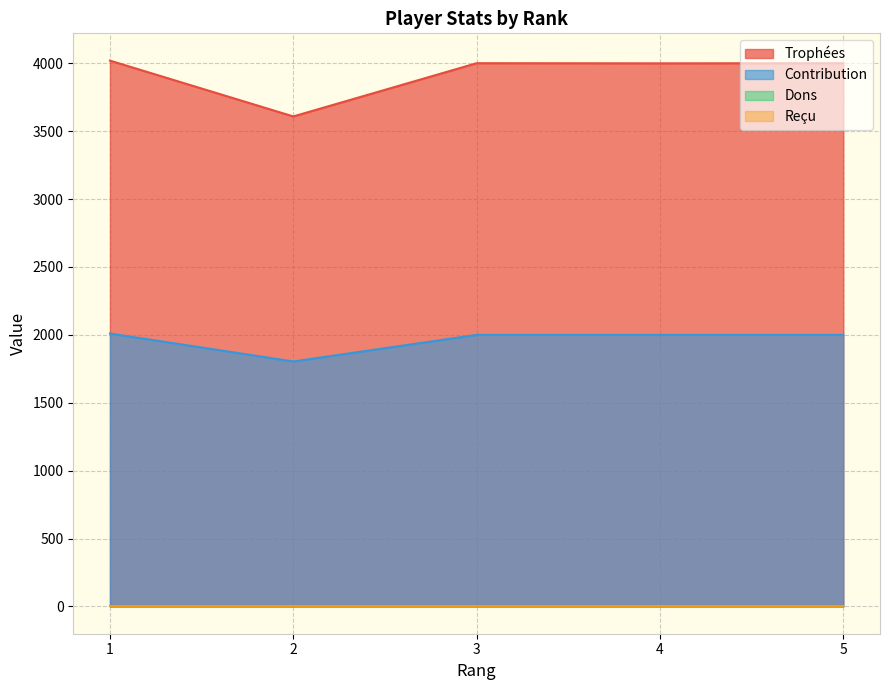

What is the sum of the Trophées values at 1 and 4?

8020